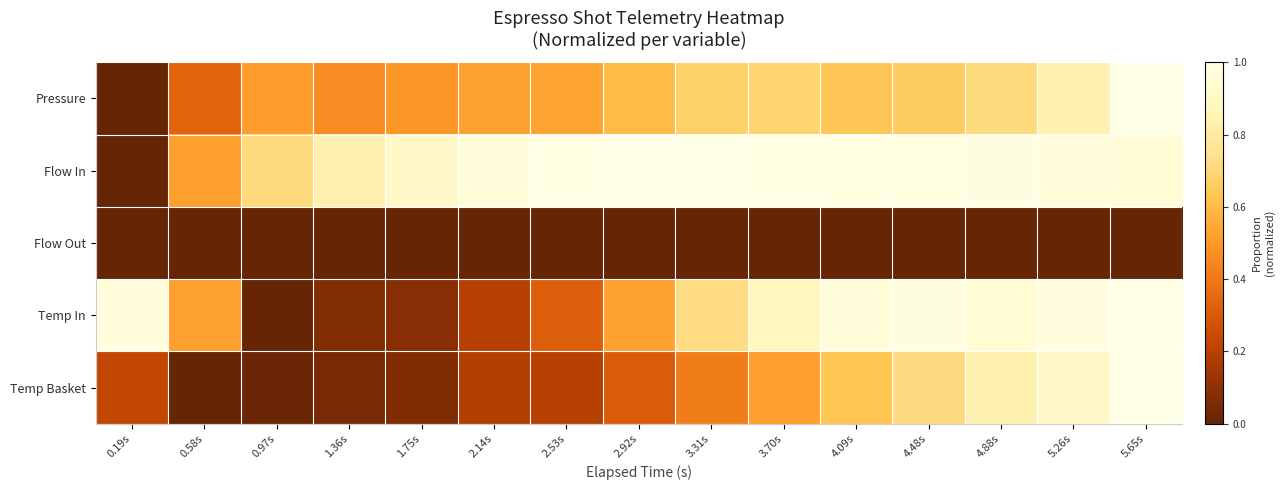

What is the difference between the highest and lowest values at 3.70s?

1.0